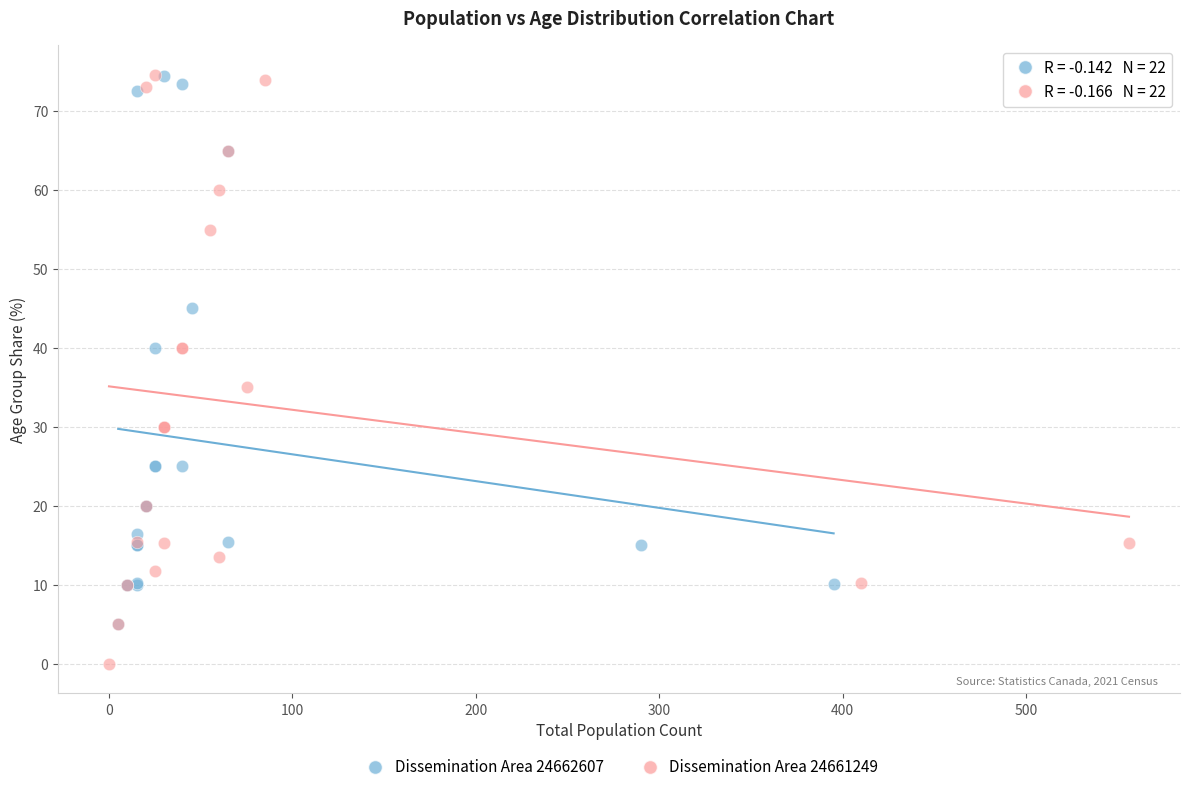

Which series has the widest spread of Y values?

Dissemination Area 24661249